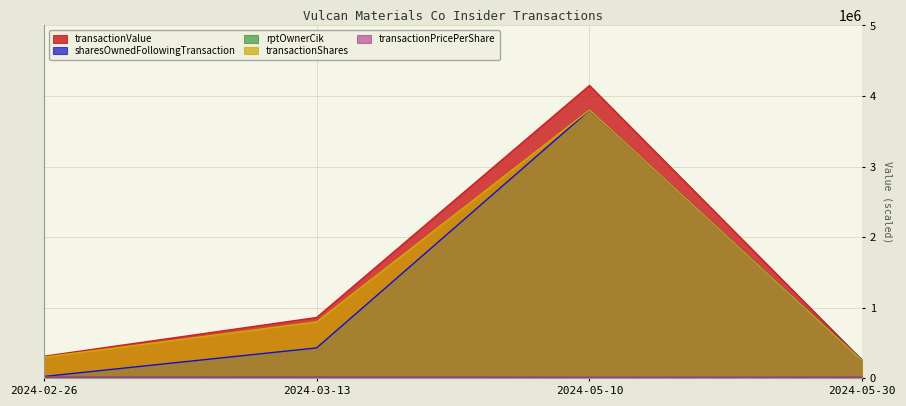

Is it true that sharesOwnedFollowingTransaction equals 6514213.7 at 2024-05-10?

False